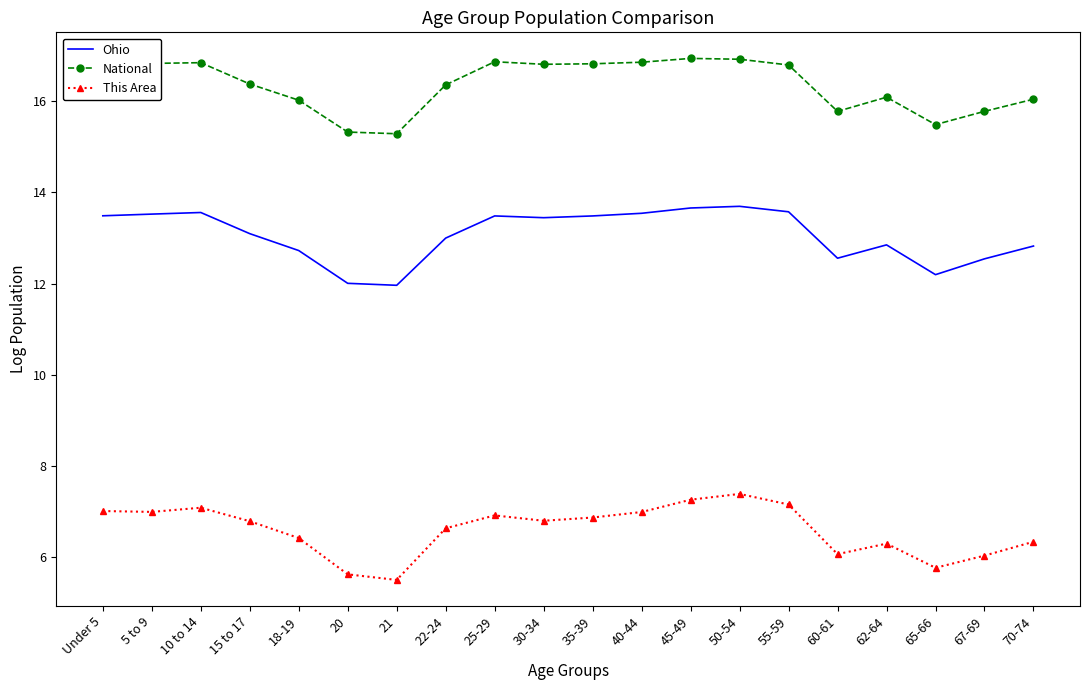

List the series in order of their peak value, highest first.

National, Ohio, This Area